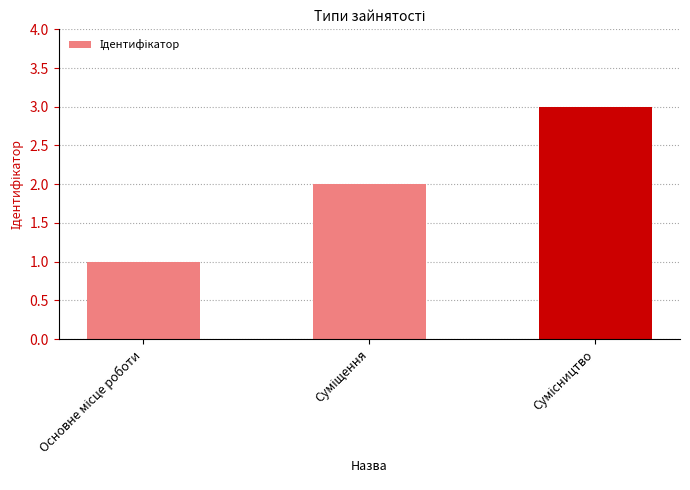

Reading left to right, what are all the values shown in this chart?

1	2	3